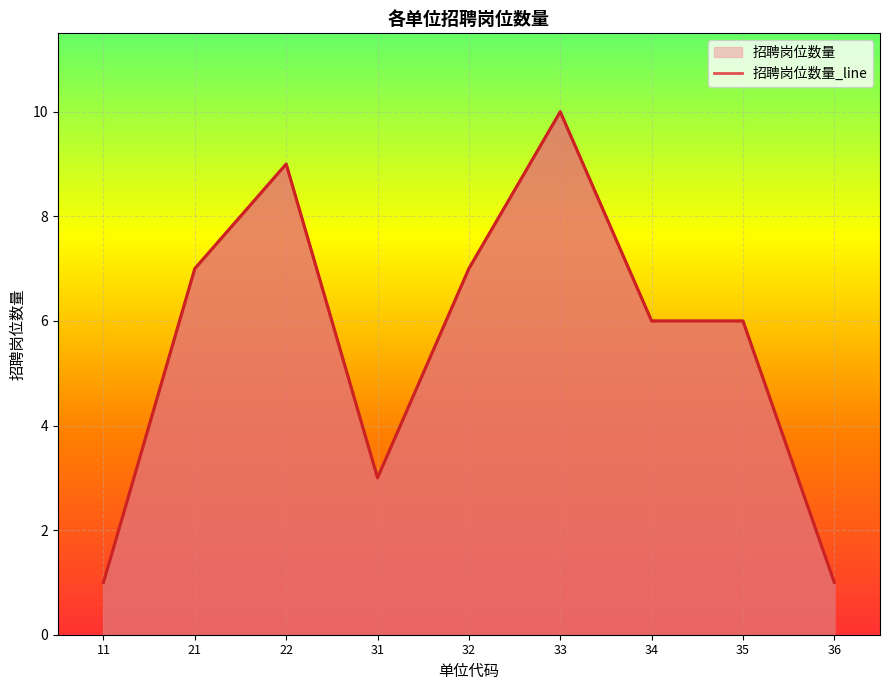

How many lines are shown in the chart?

1